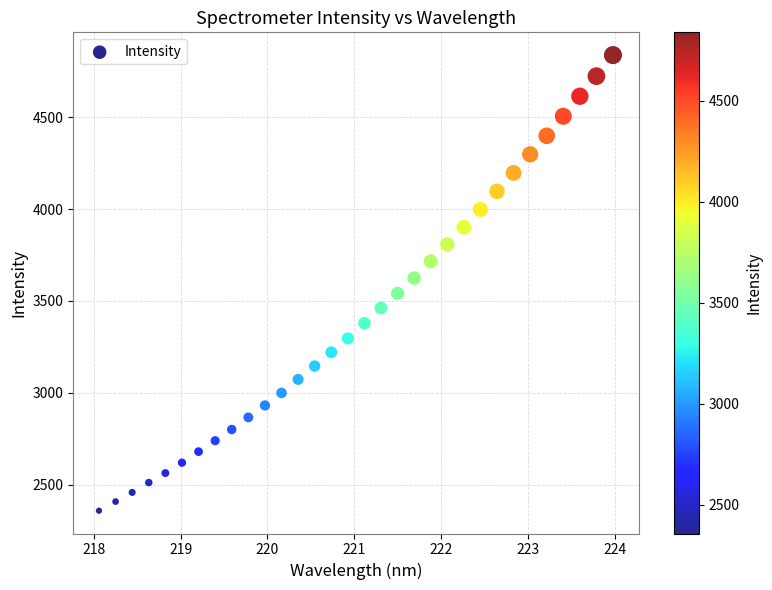

What is the range of X values (max minus min)?

5.9